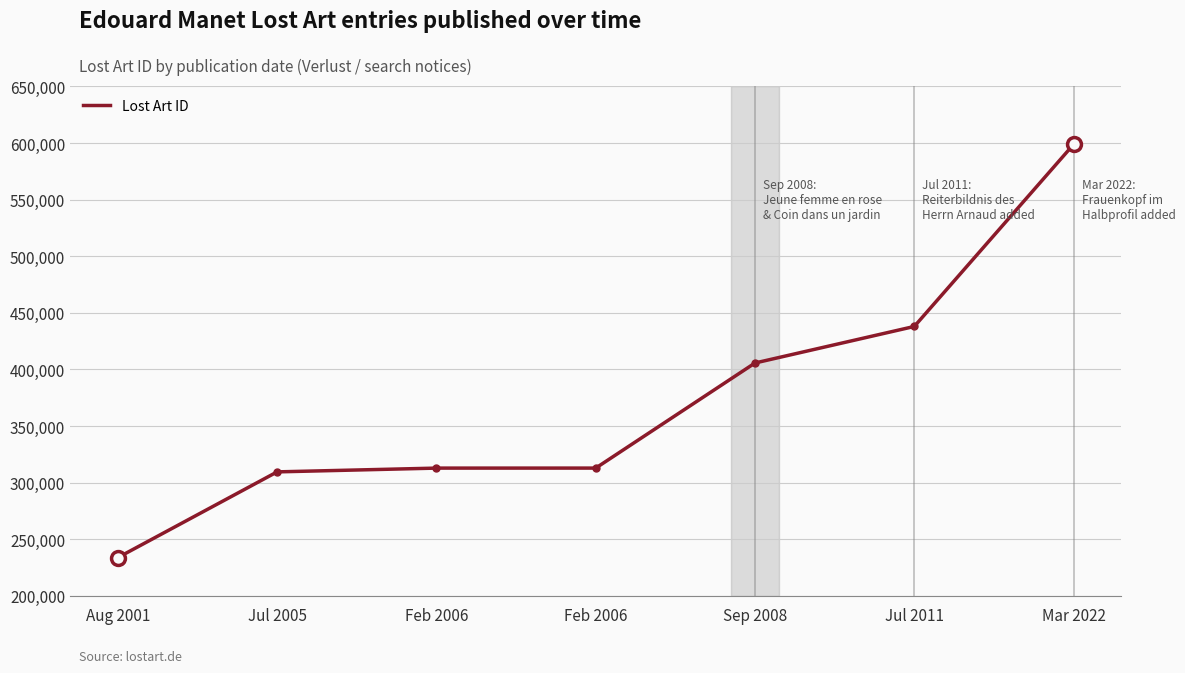

List the labels in order of value, largest first.

Mar 2022, Jul 2011, Sep 2008, Feb 2006, Feb 2006, Jul 2005, Aug 2001